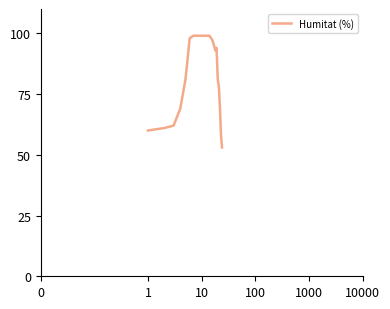

What is the minimum value shown in the chart?

53